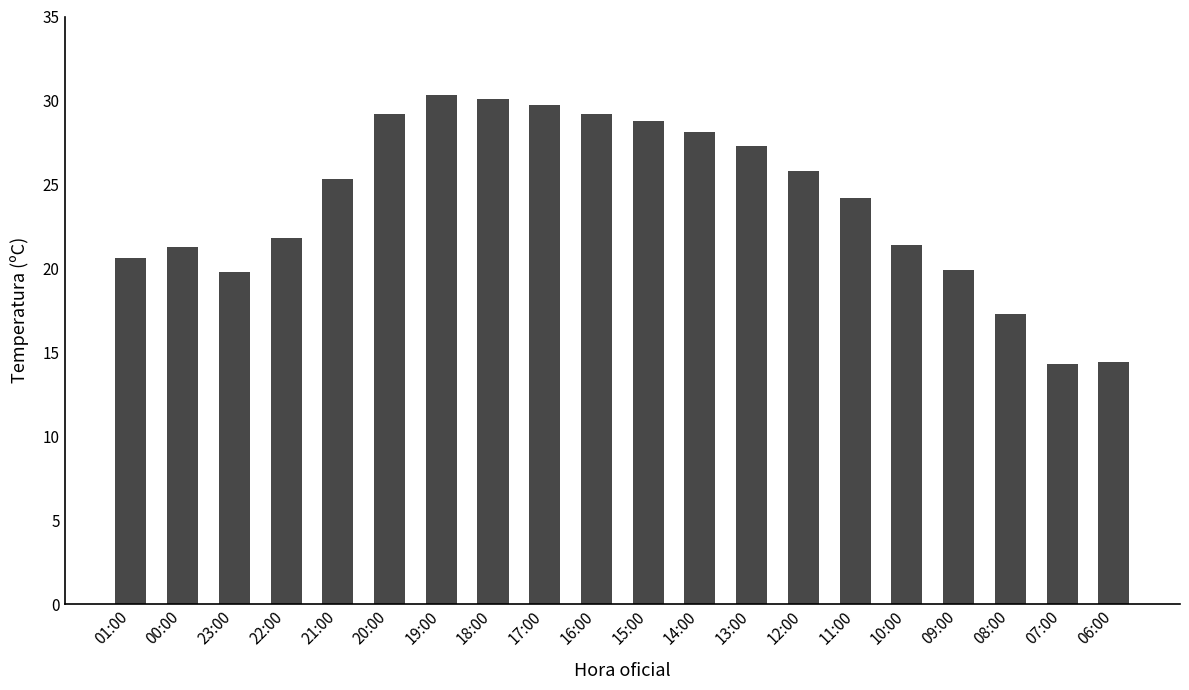

How many data points are less than 25?

10